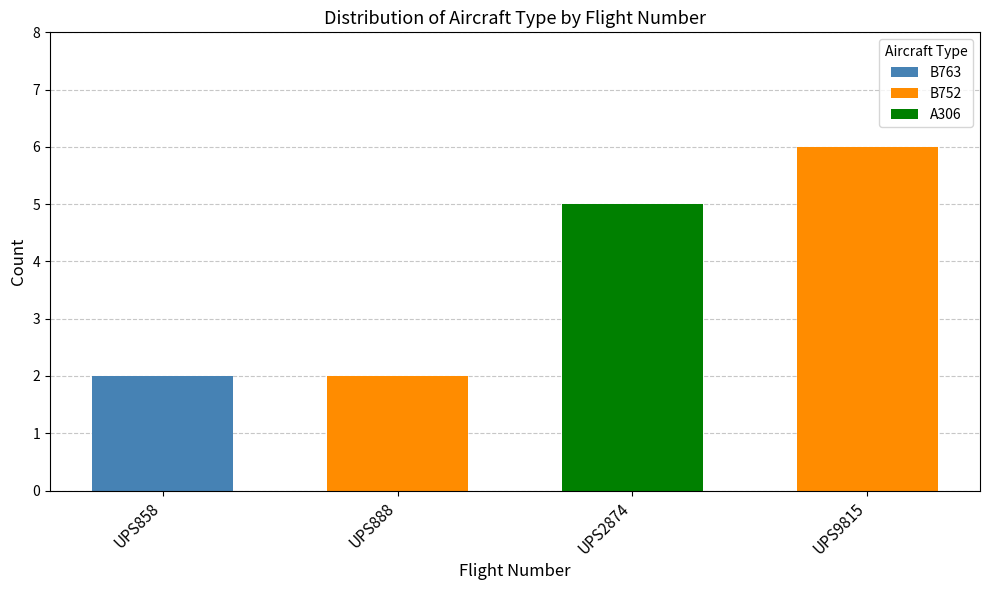

Are the bars grouped side by side (vs. stacked)?

No